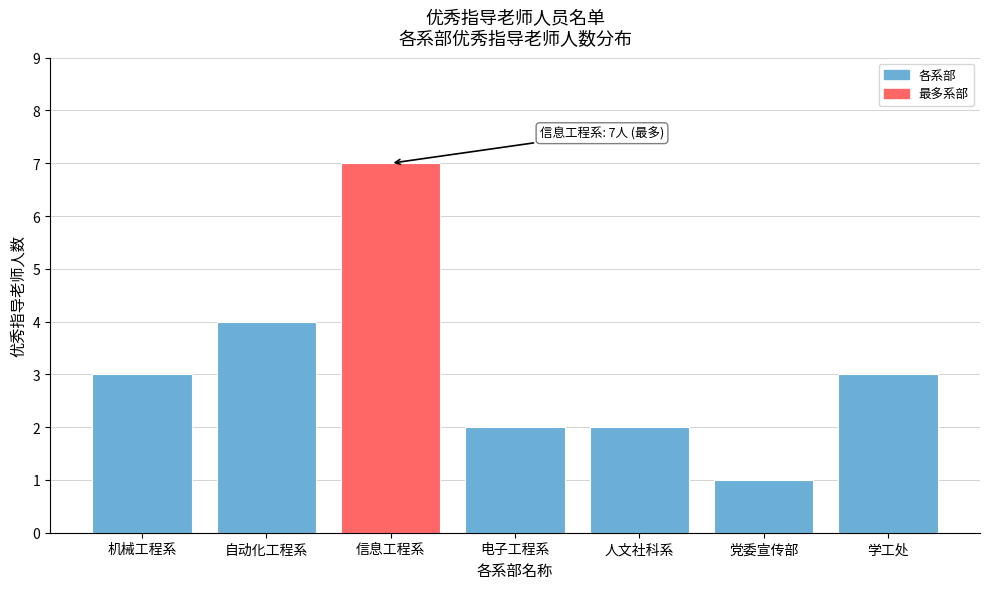

Reading left to right, extract all data points from this chart.

3	4	7	2	2	1	3